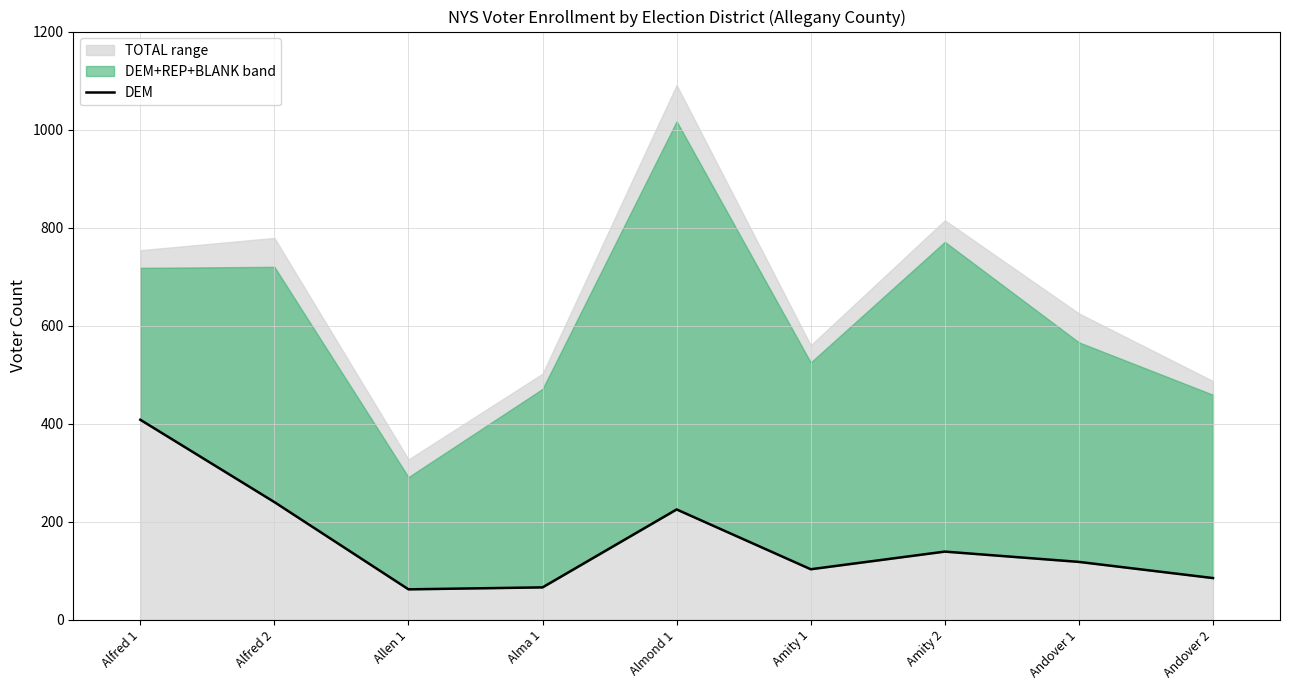

Approximately how many times larger is the value at Alfred 1 compared to Andover 2?

4.8